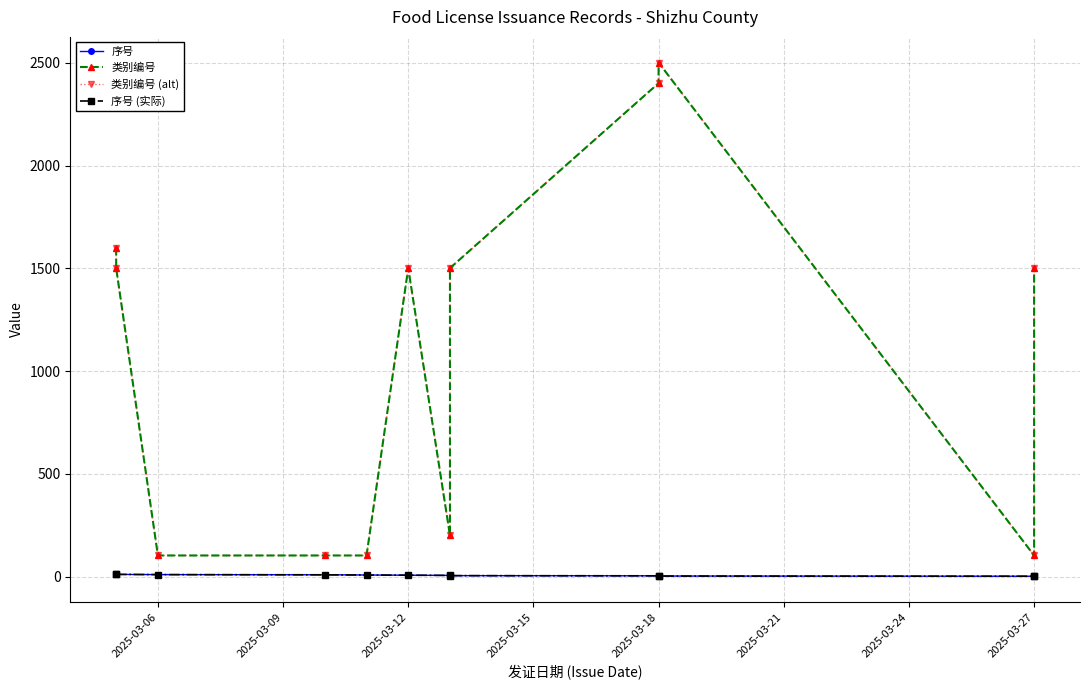

Between 11 and 2025-03-18, which is larger?

2025-03-18